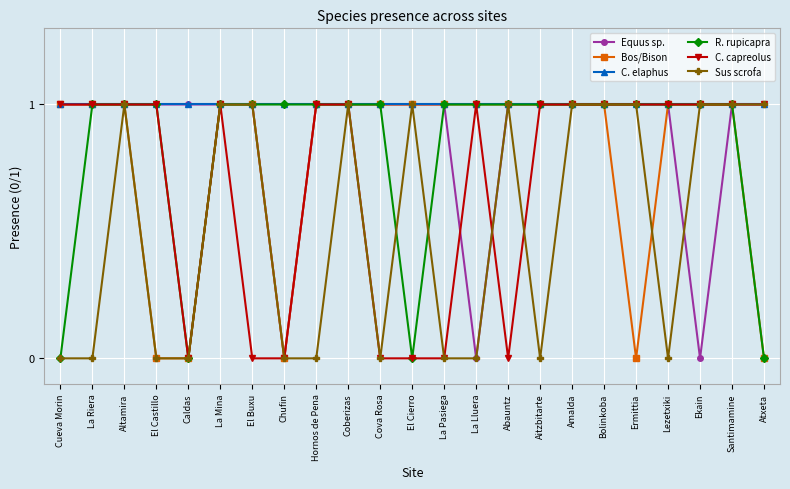

What is the sum of all C. elaphus values?

23